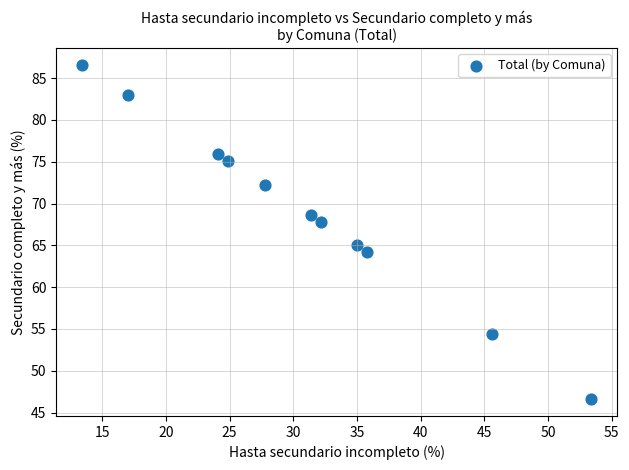

What Y value in the scatter plot is closest to 66?

65.0